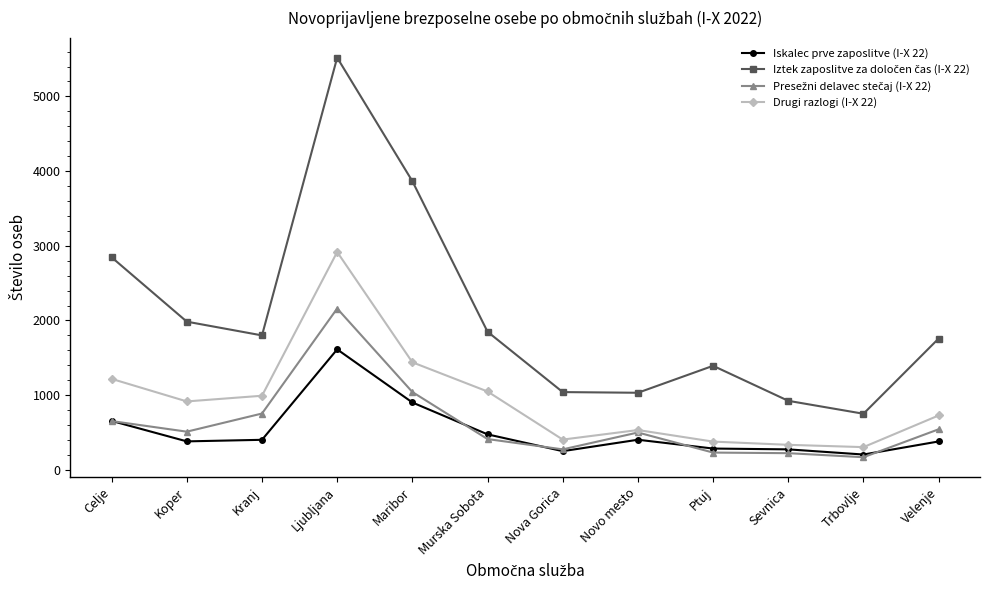

What position from the right is Novo mesto?

5